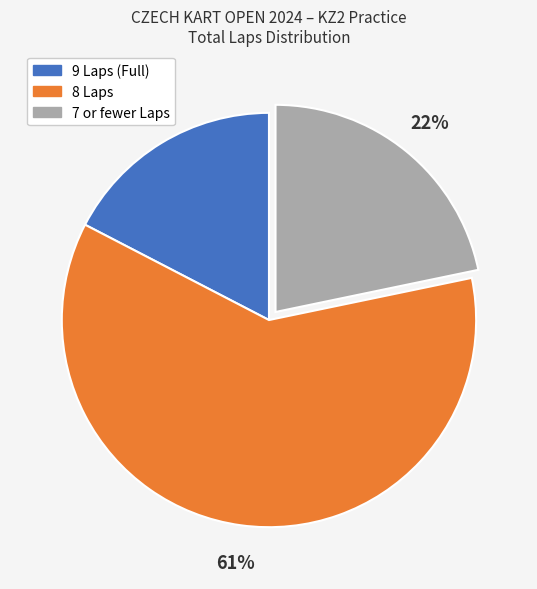

To the nearest percent, what is the average slice percentage?

33%